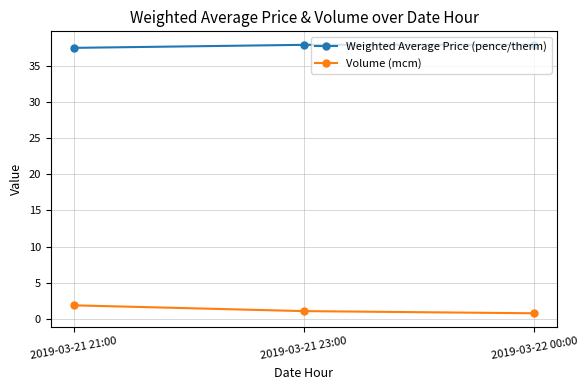

What is the label of the 3rd point from the left?

2019-03-22 00:00